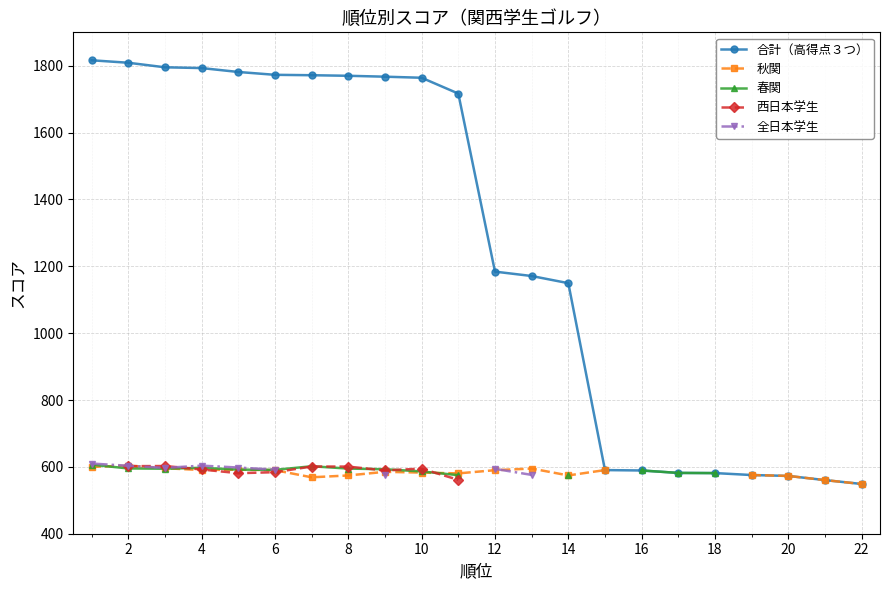

At which category is the sum across all series the highest?

2